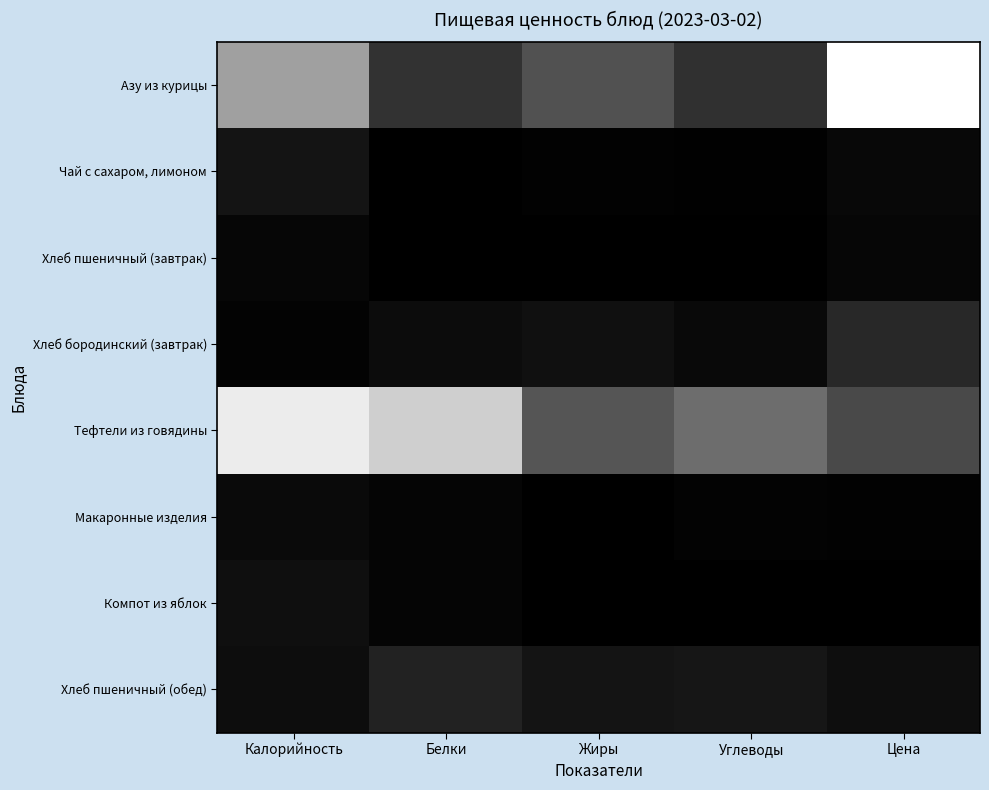

At how many categories does at least one series exceed 154?

3